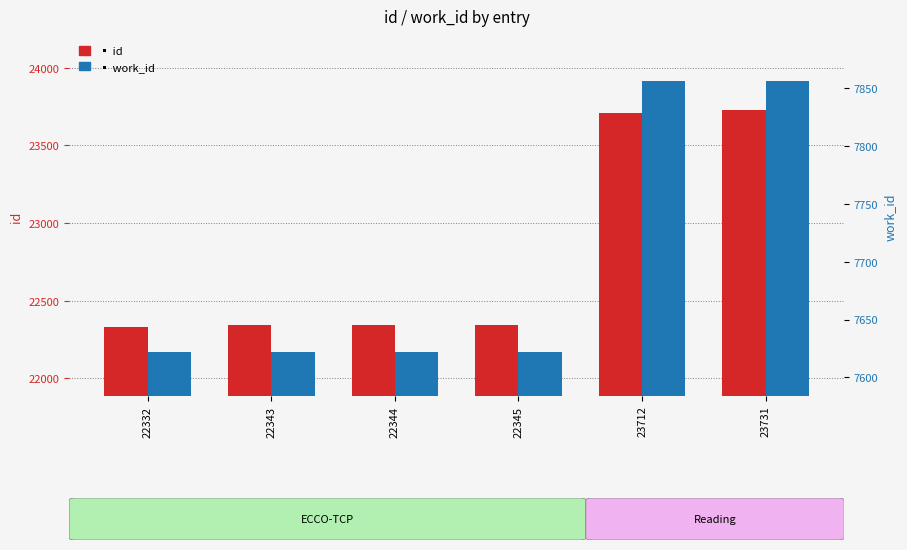

Between 22332 and 22343, which series saw the biggest shift?

id